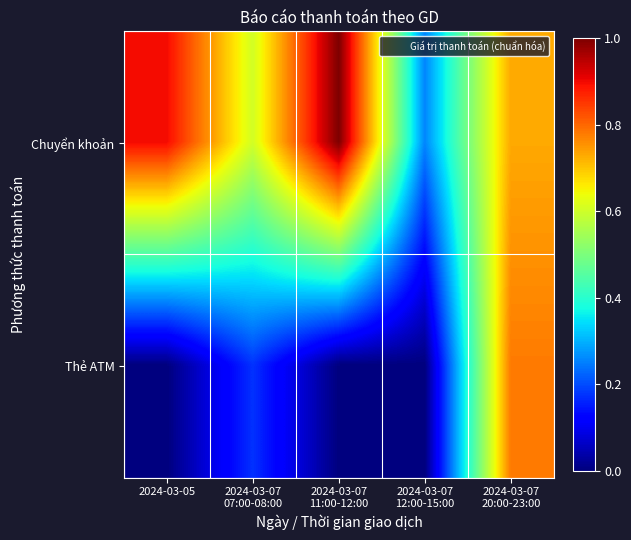

Which label corresponds to the smallest value in the chart?

2024-03-05